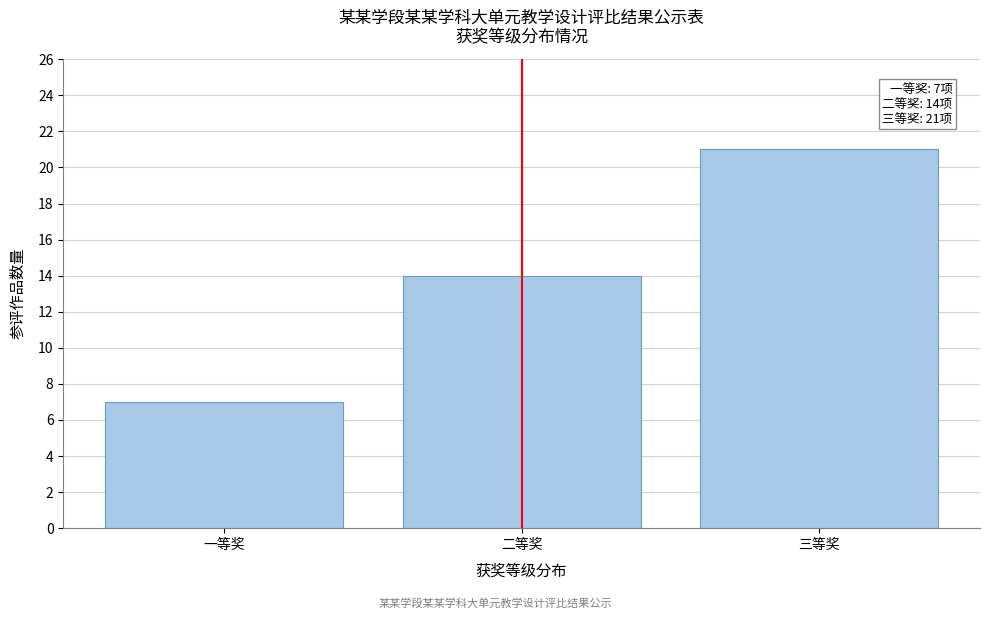

Reading left to right, what are all the values shown in this chart?

7	14	21